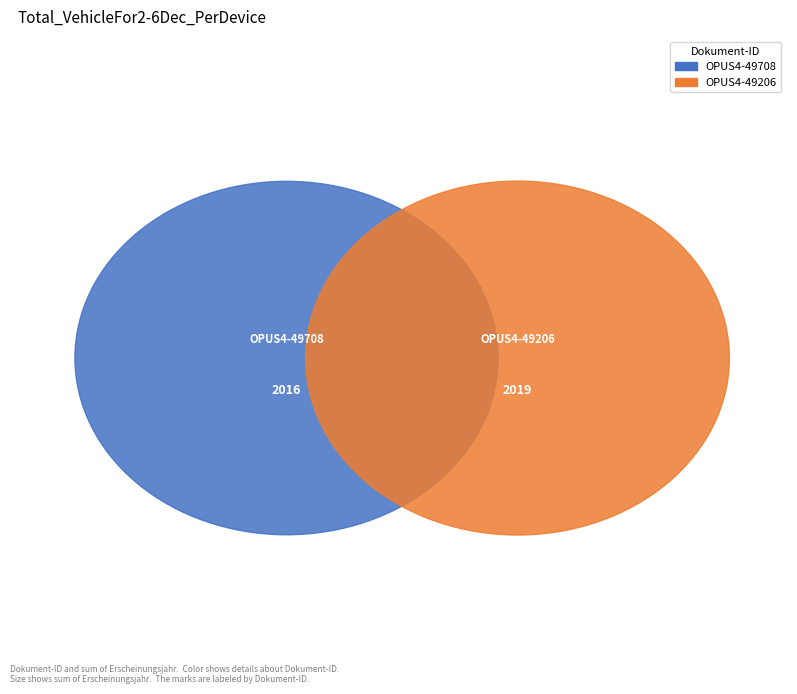

Does OPUS4-49708 represent more than half of the total?

No